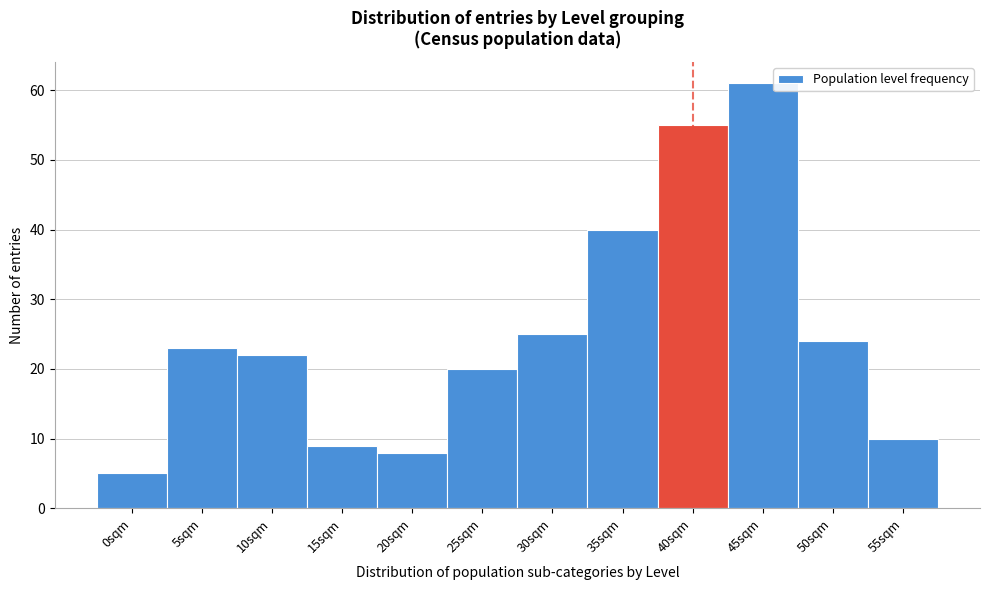

Reading right to left, what are all the values shown in this chart?

55sqm=10	50sqm=24	45sqm=61	40sqm=55	35sqm=40	30sqm=25	25sqm=20	20sqm=8	15sqm=9	10sqm=22	5sqm=23	0sqm=5